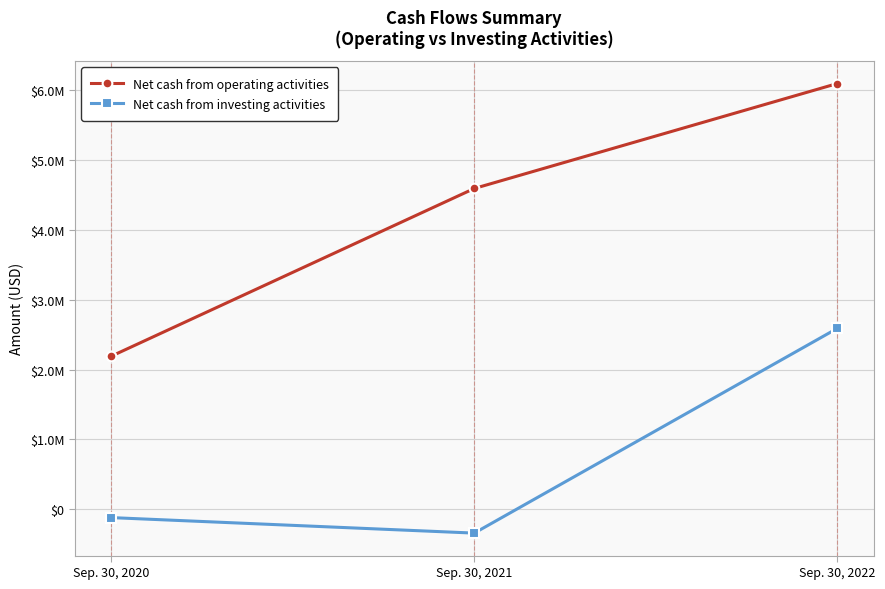

Which series changed the most between Sep. 30, 2021 and Sep. 30, 2022?

Net cash from investing activities